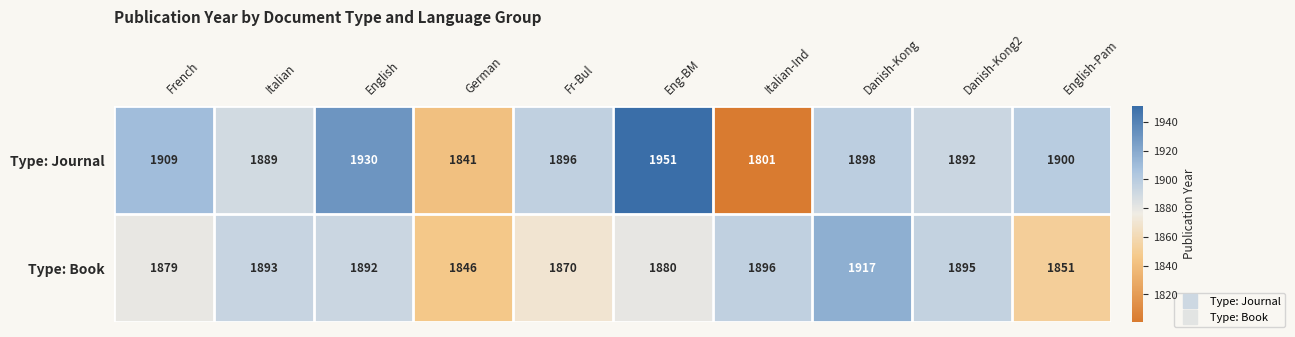

List the series in order of their overall mean, highest first.

Type: Journal, Type: Book